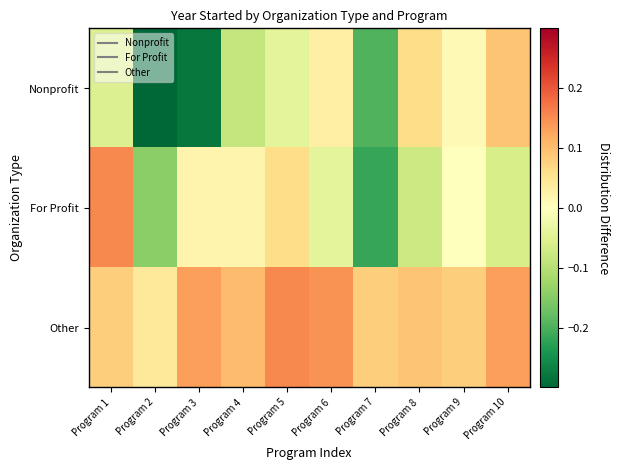

Reading left to right, list all the values displayed in this chart.

Nonprofit: Program 1=-0.1	Program 2=-0.3	Program 3=-0.3	Program 4=-0.1	Program 5=-0.0	Program 6=0.0	Program 7=-0.2	Program 8=0.1	Program 9=0.0	Program 10=0.1
For Profit: Program 1=0.2	Program 2=-0.1	Program 3=0.0	Program 4=0.0	Program 5=0.1	Program 6=-0.0	Program 7=-0.2	Program 8=-0.1	Program 9=-0.0	Program 10=-0.1
Other: Program 1=0.1	Program 2=0.0	Program 3=0.1	Program 4=0.1	Program 5=0.2	Program 6=0.1	Program 7=0.1	Program 8=0.1	Program 9=0.1	Program 10=0.1